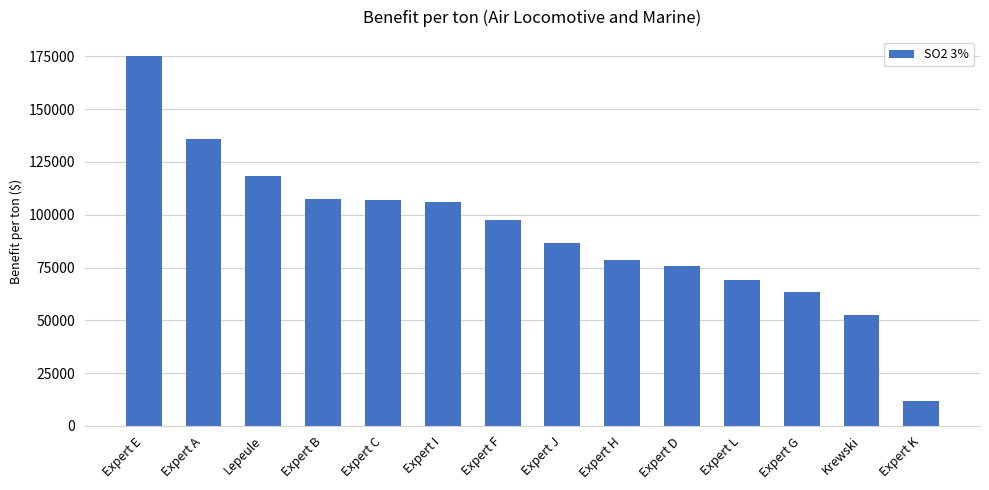

Does the chart contain any negative values?

No